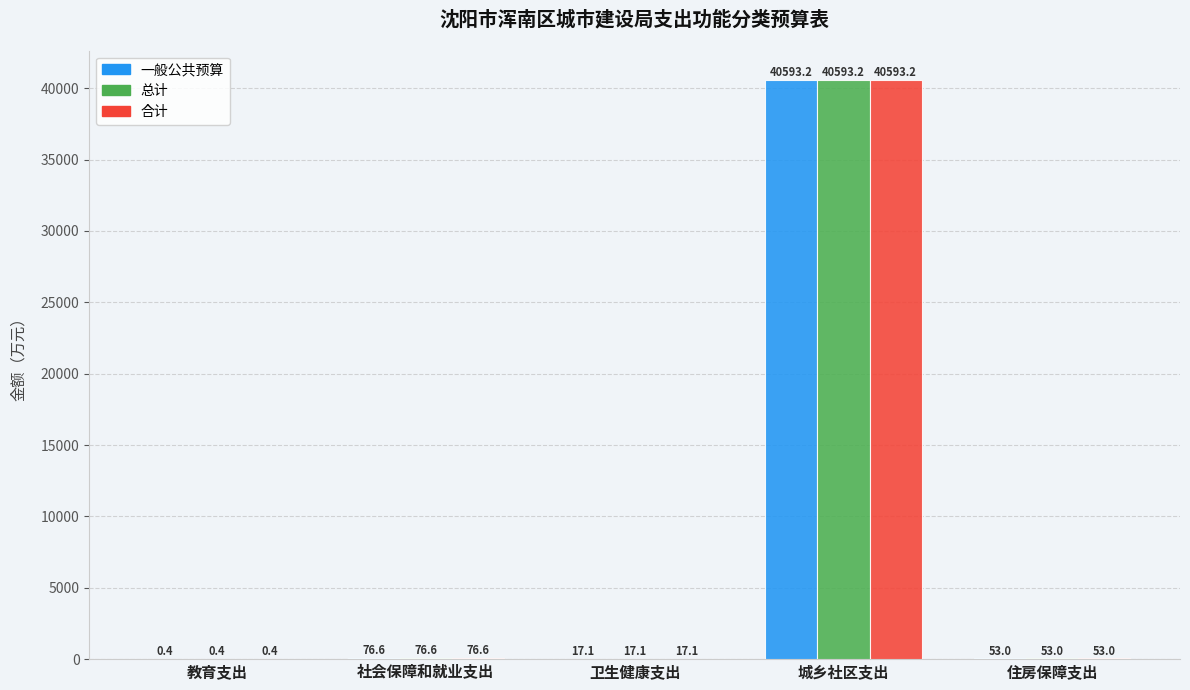

At which label is 一般公共预算 closest to 20296?

社会保障和就业支出